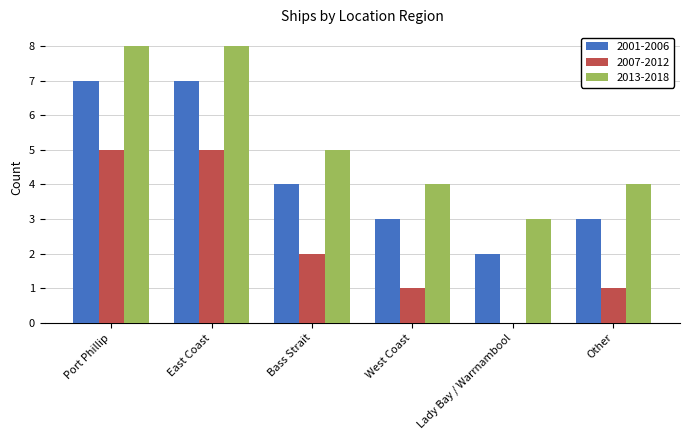

Is it true that 2013-2018 equals 7 at Other?

False